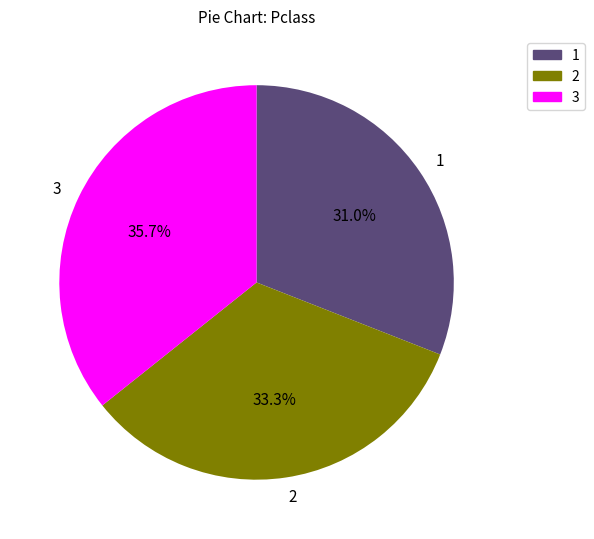

What percentage is NOT represented by 1?

69.0%